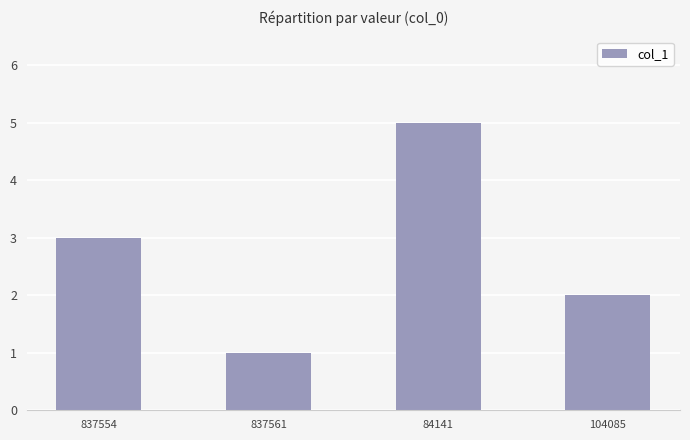

Read the value at 837554.

3